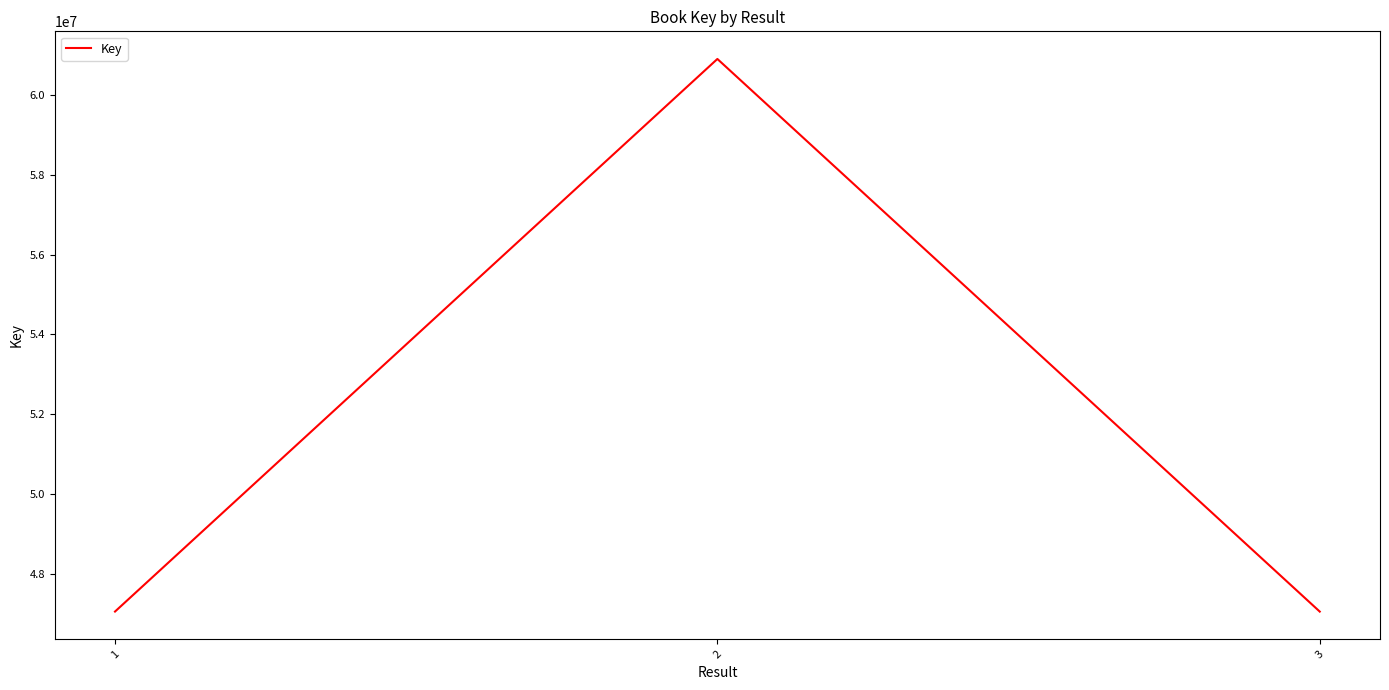

The value at 3 is 25172085. True or false?

False